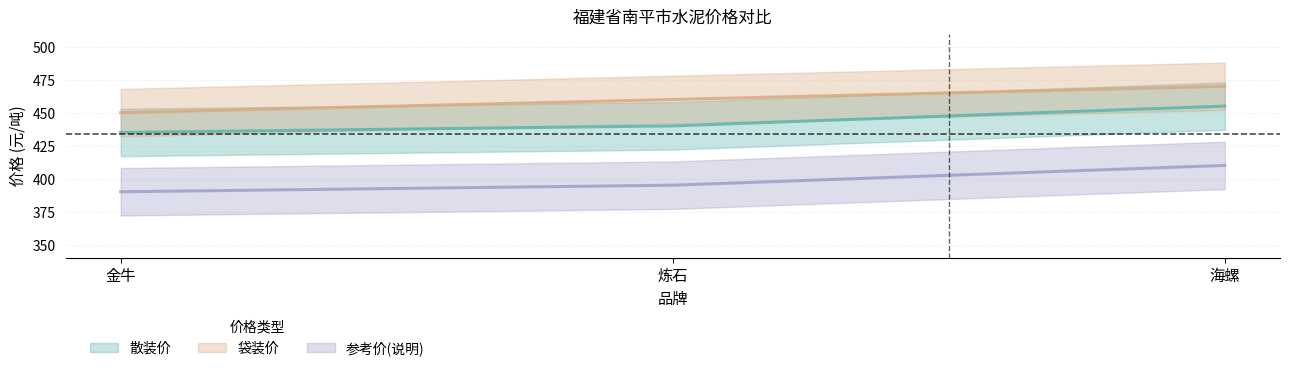

What is the label of the 2nd point from the right?

炼石